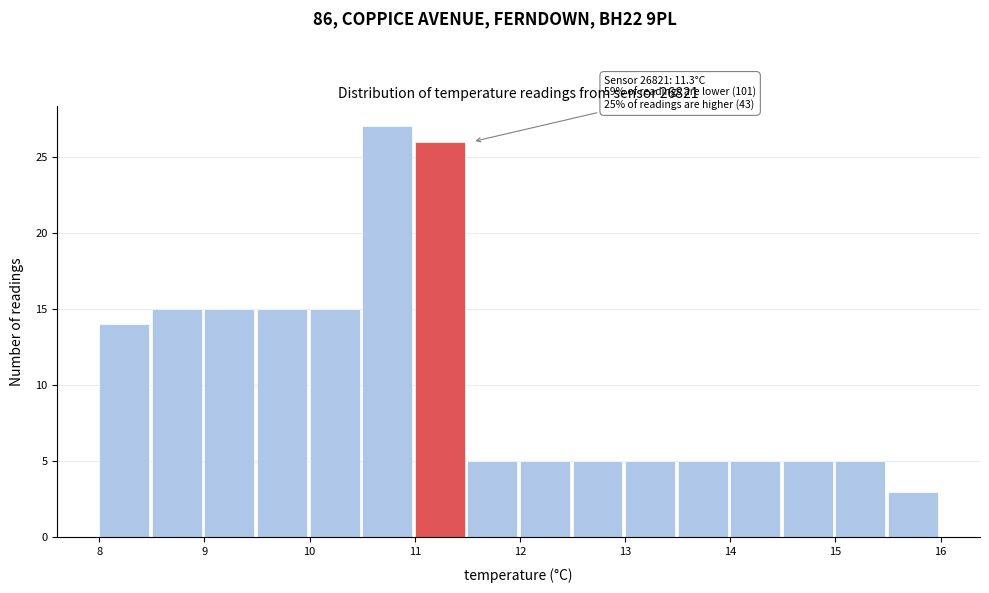

Which range on the x-axis has the tallest bar?

10.5 to 11.0